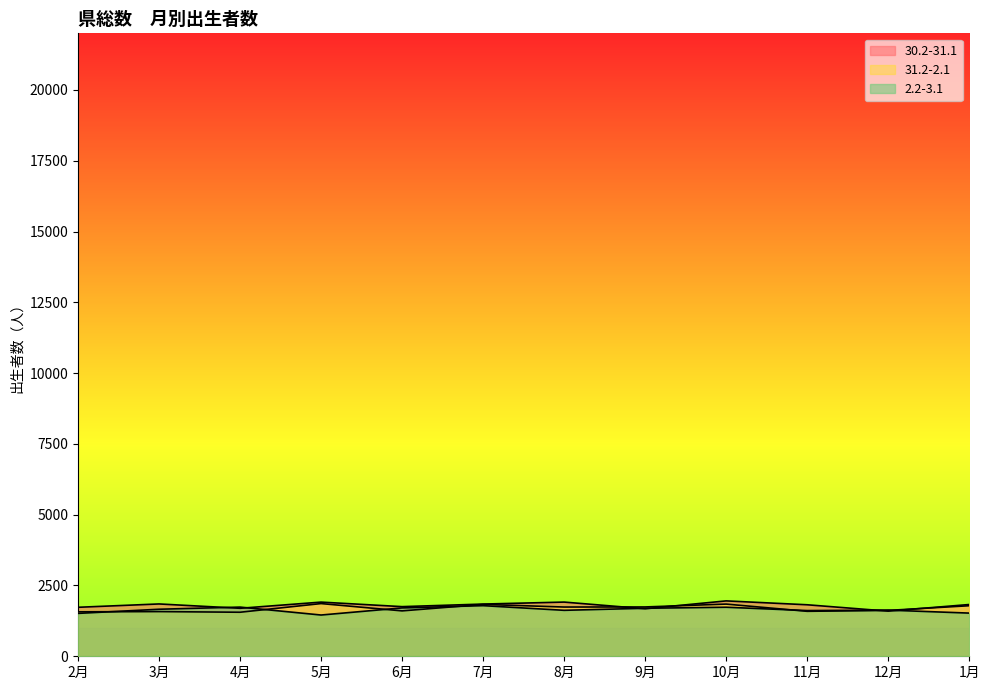

Which series ends up on top after the final intersection of 2.2-3.1 and 31.2-2.1?

31.2-2.1